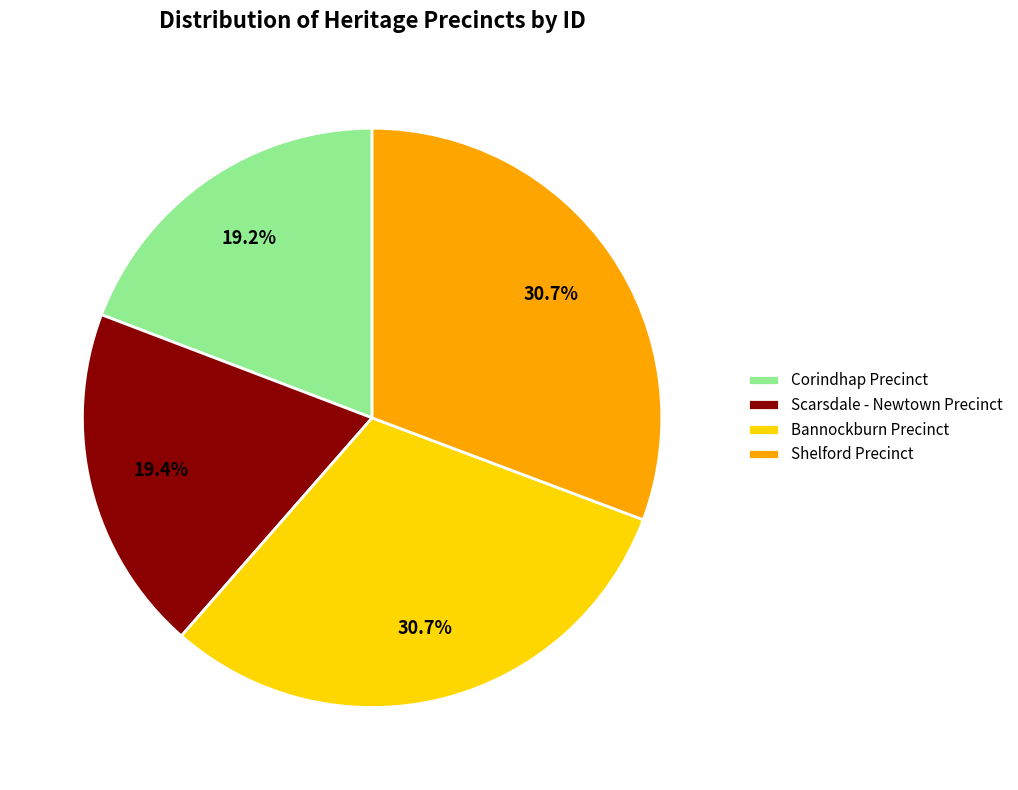

Combined, what portion of the pie is Scarsdale - Newtown Precinct and Bannockburn Precinct?

50.1%